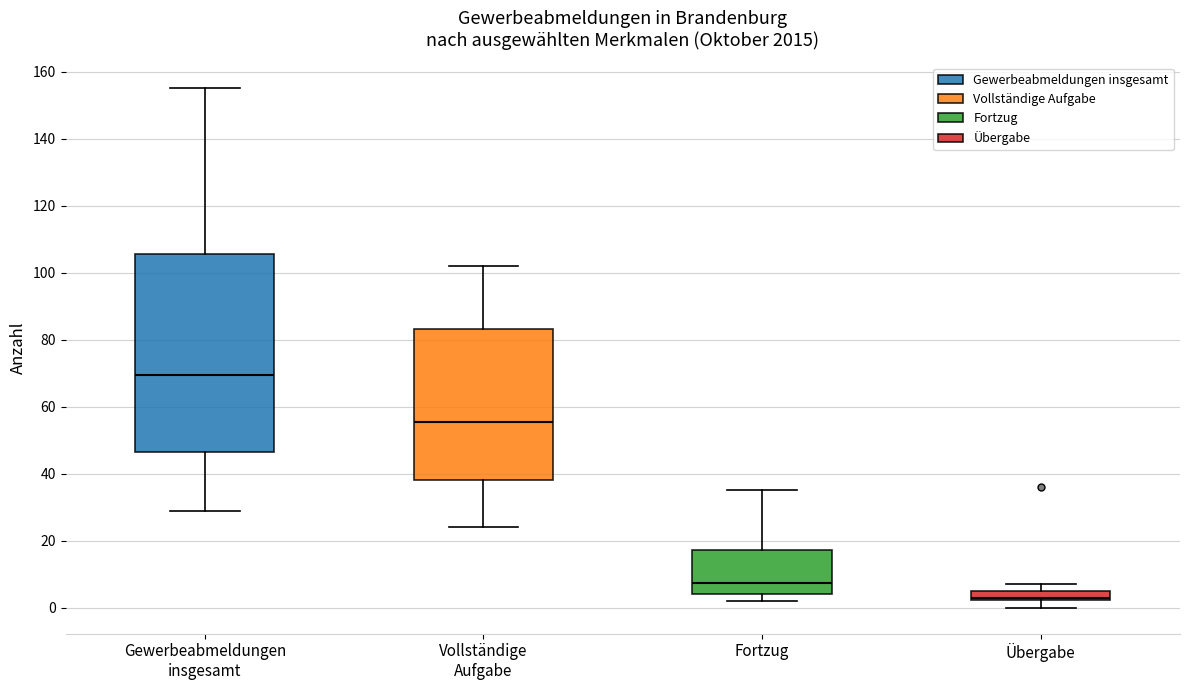

Where does the lower whisker of the box for Vollständige Aufgabe end on the y-axis? The values are not printed on the chart, so give them approximately, as read against the axis.

24